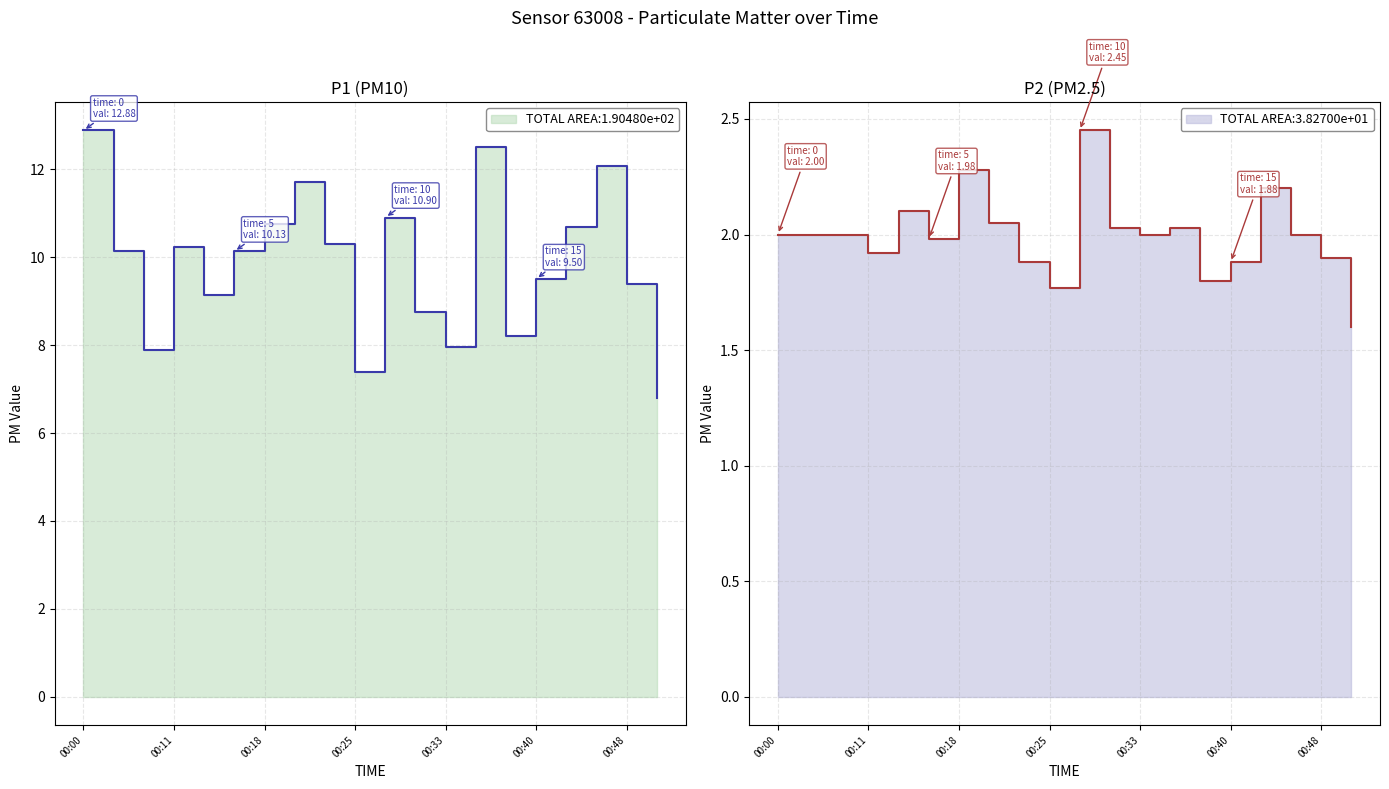

Between 00:18 and 00:35, which series saw the biggest shift?

P1